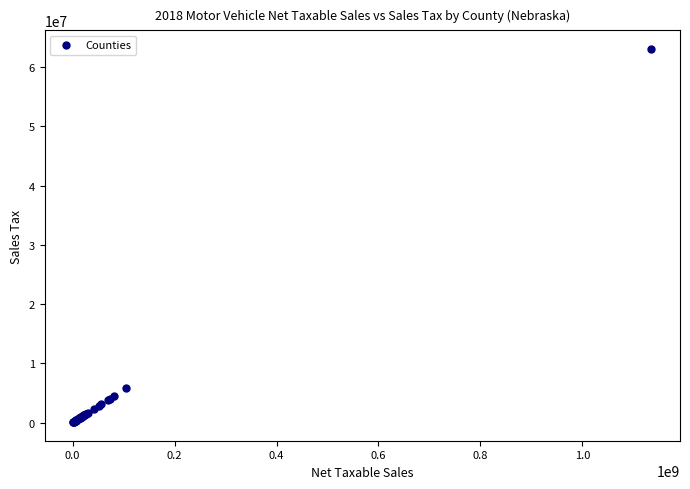

What Y value in the scatter plot is closest to 31567531?

5842941.2